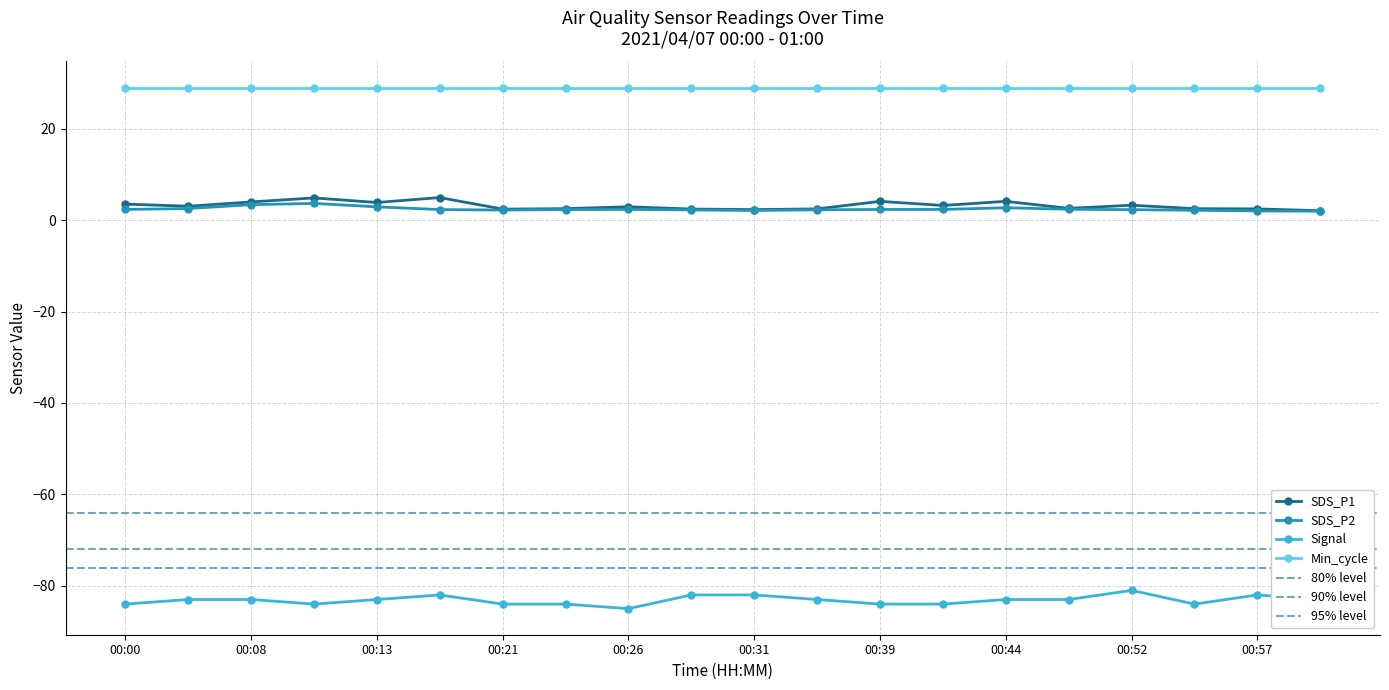

The value of Signal at 00:00 is -133.0. True or false?

False